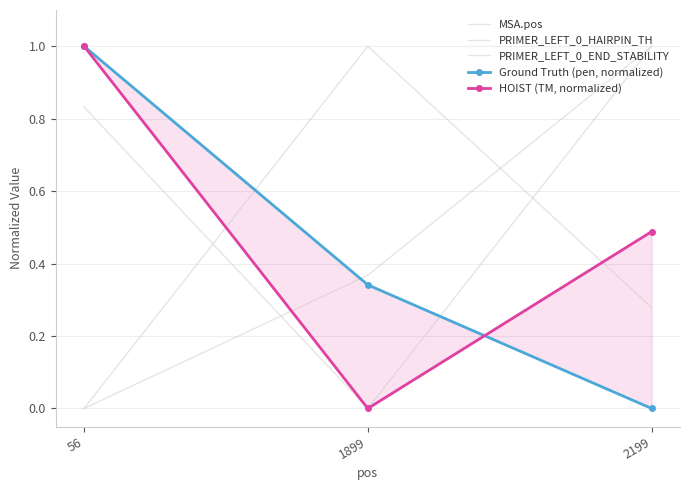

How many positive values does the Ground Truth (pen, normalized) series have?

2